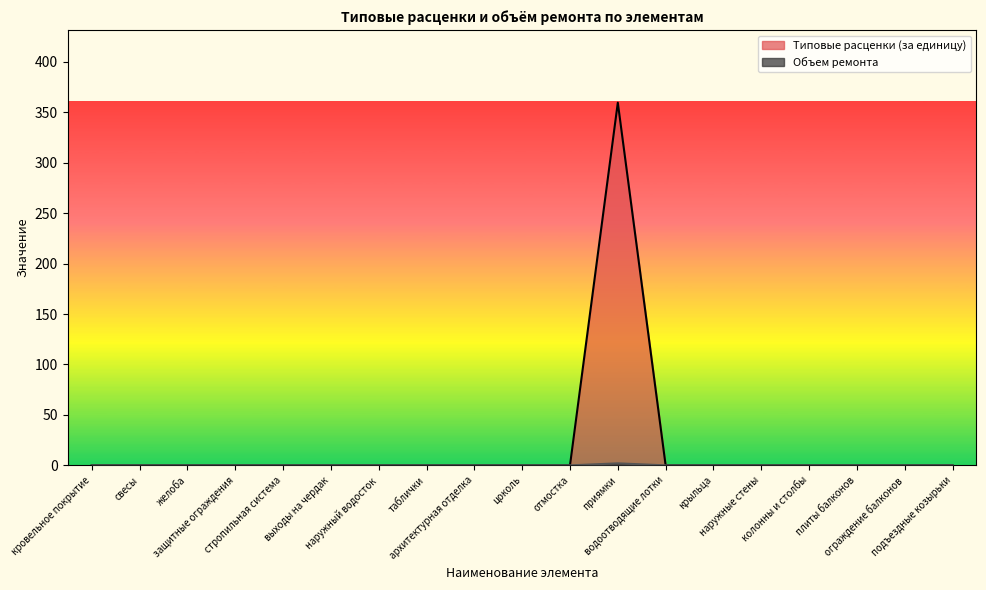

True or false: Объем ремонта and Типовые расценки (за единицу) cross at least once.

False